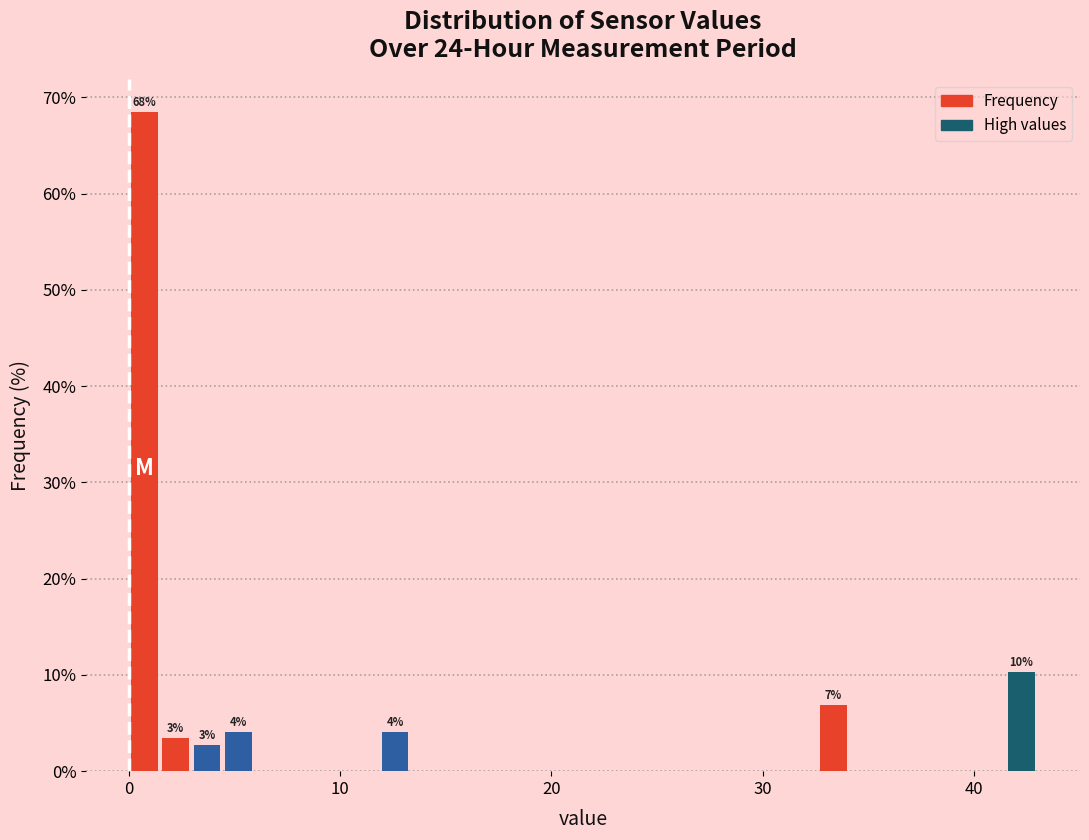

Read against the x-axis, roughly where is the centre of the tallest bar?

1